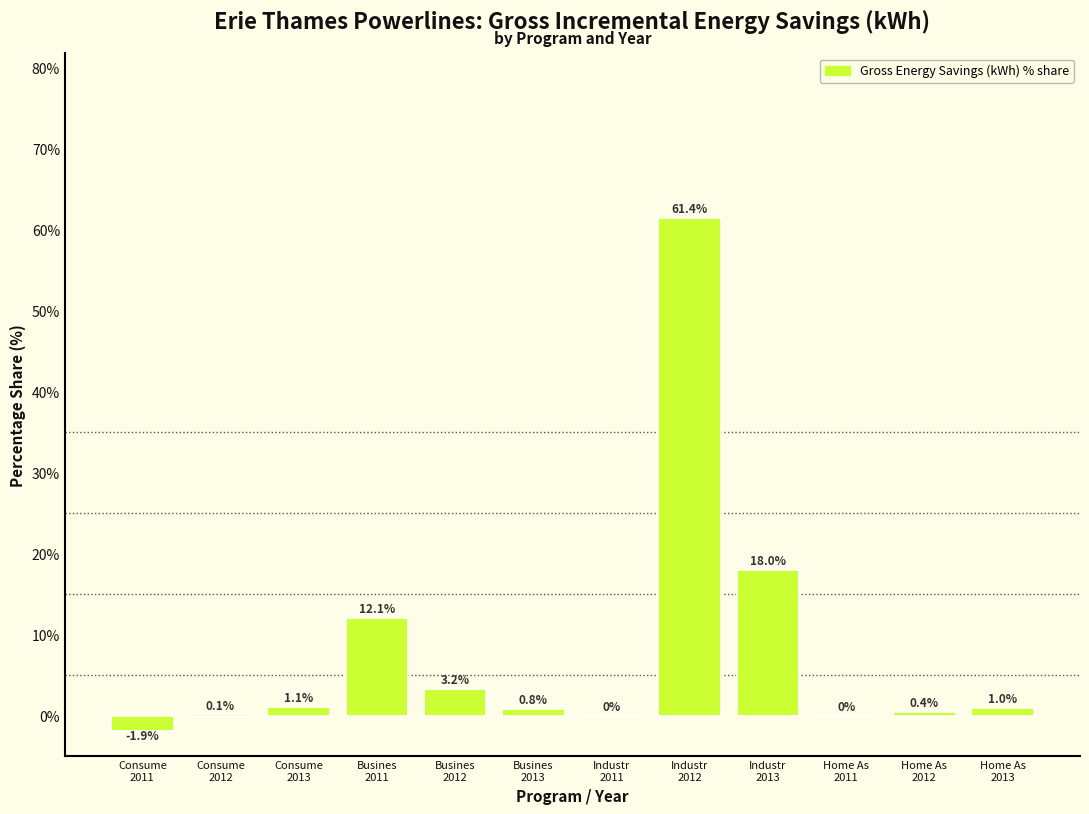

What is the maximum value shown in the chart?

61.4